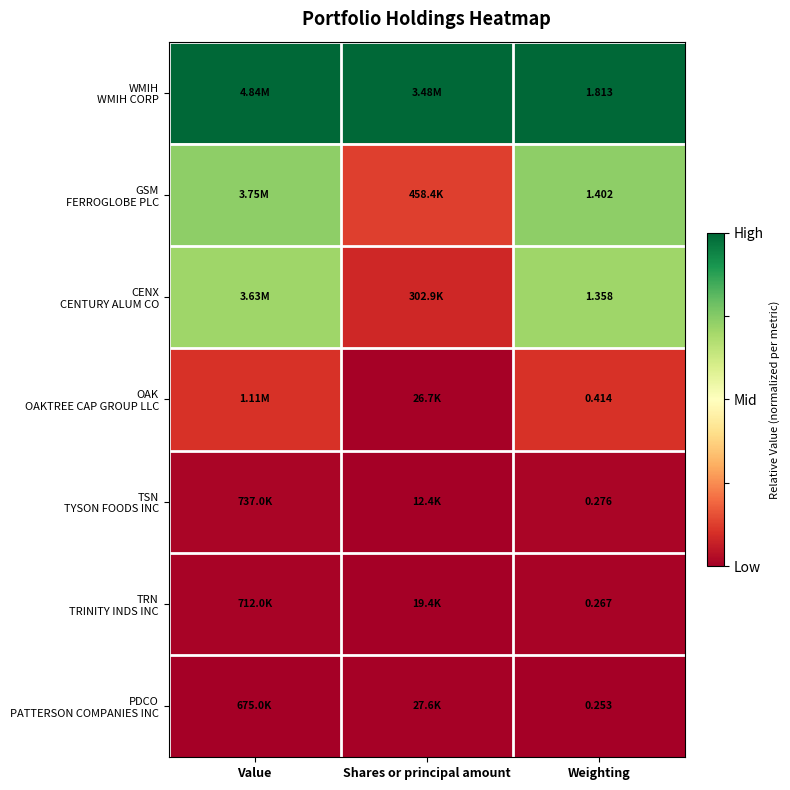

True or false: WMIH WMIH CORP has a value of 1.0 at Weighting.

True